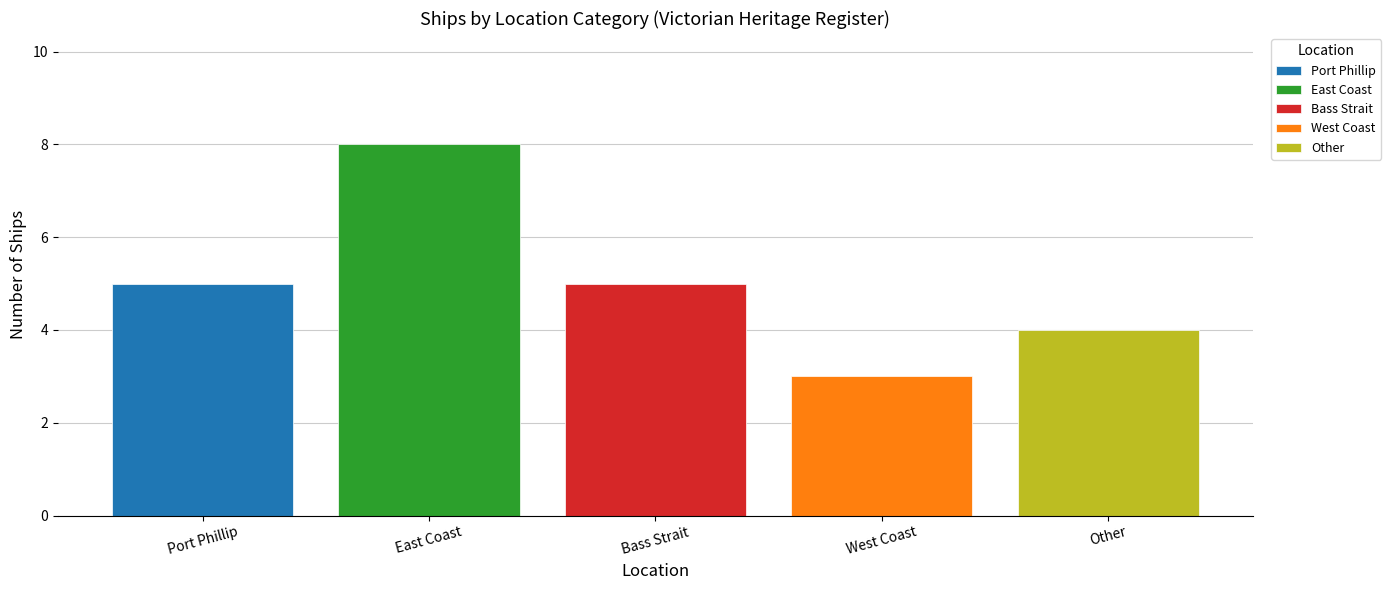

What is the ratio of the value at Bass Strait to the value at East Coast?

0.6